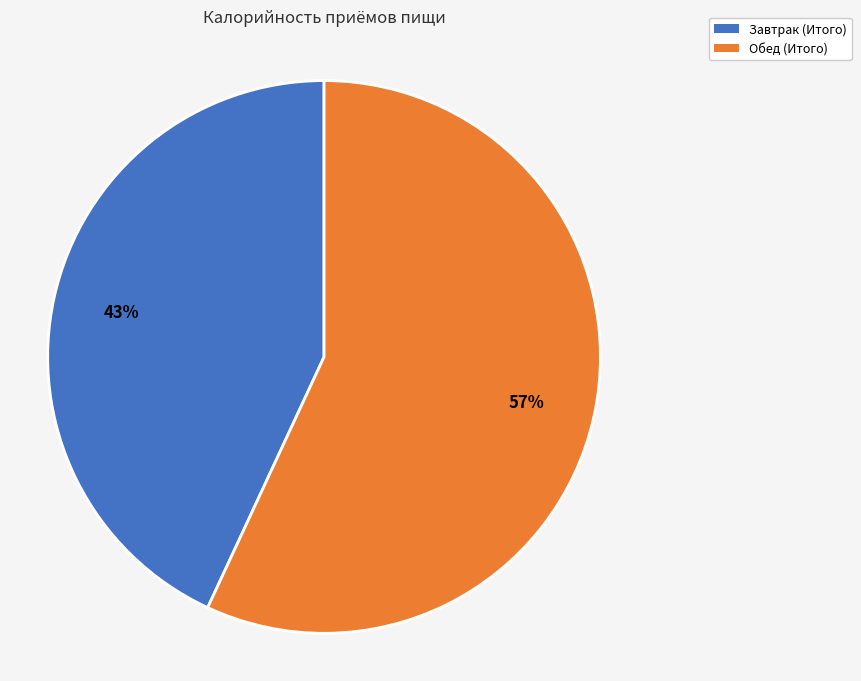

Rank the categories by value from highest to lowest.

Обед (Итого), Завтрак (Итого)